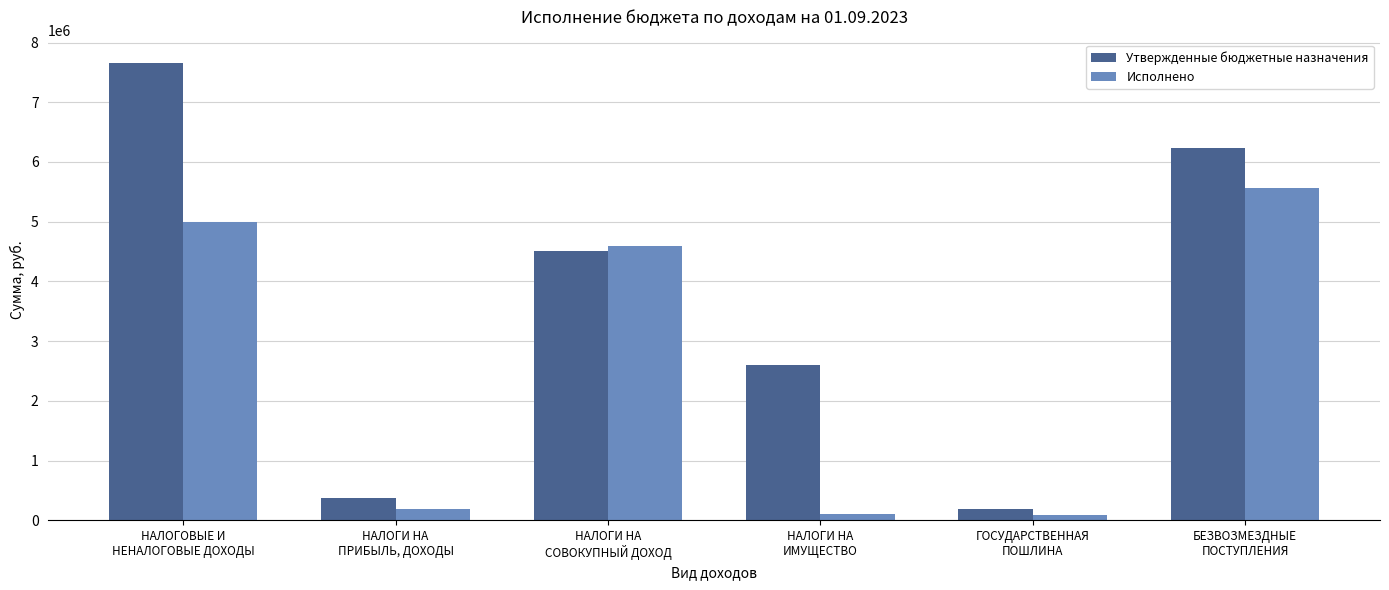

What is the label of the 4th bar from the right?

НАЛОГИ НА
СОВОКУПНЫЙ ДОХОД